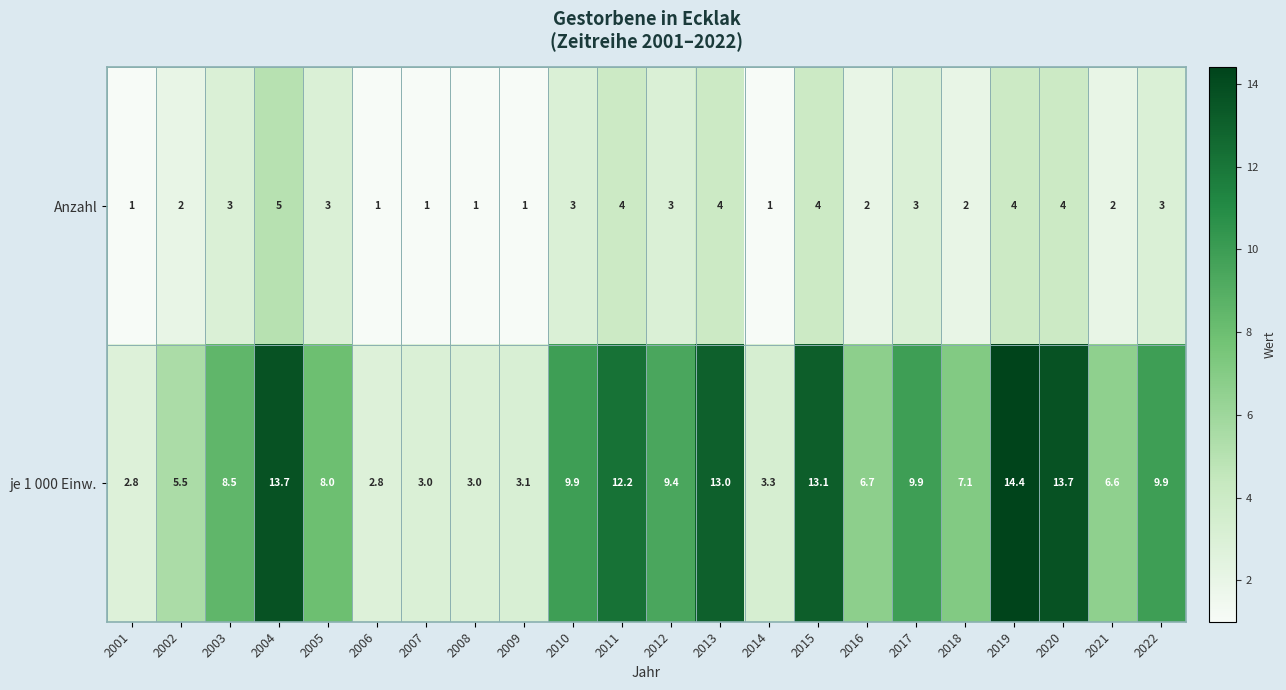

Is it true that je 1 000 Einw. equals 4.7 at 2015?

False